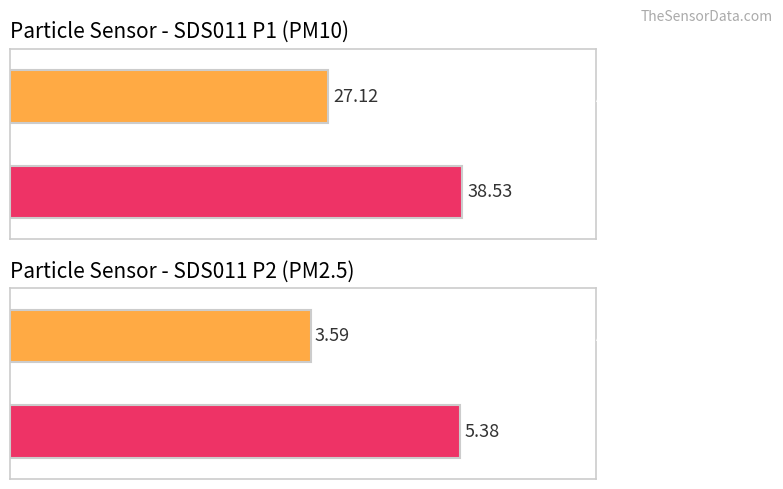

Is the value of SDS_P1 at 00:14 greater than the value of SDS_P2 at 00:31?

Yes